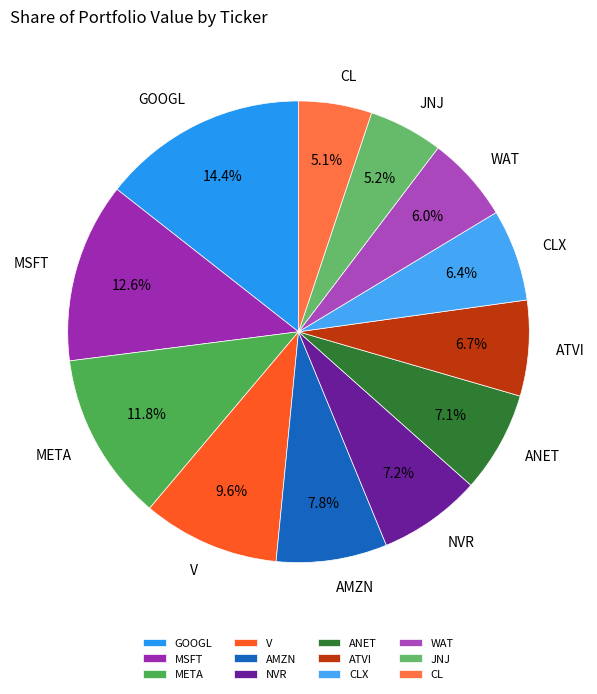

True or false: WAT accounts for 13% of the total.

False